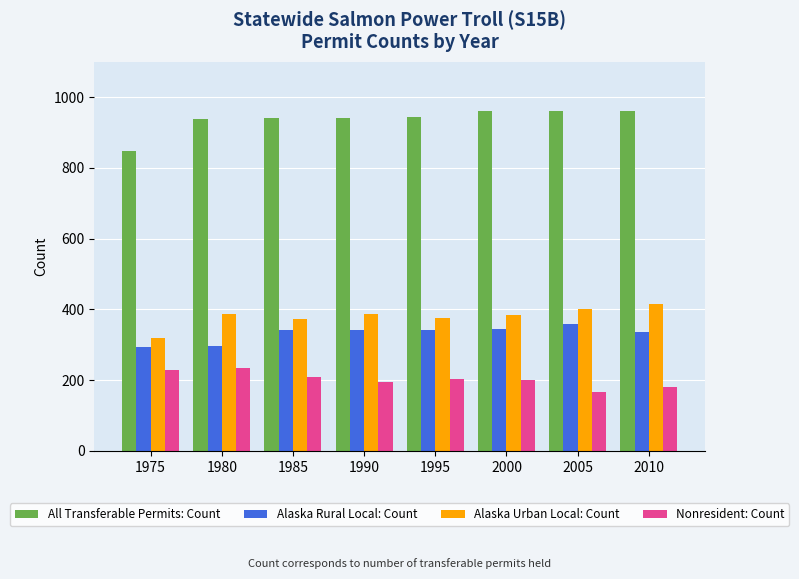

What is the total value across all series at 1975?

1690